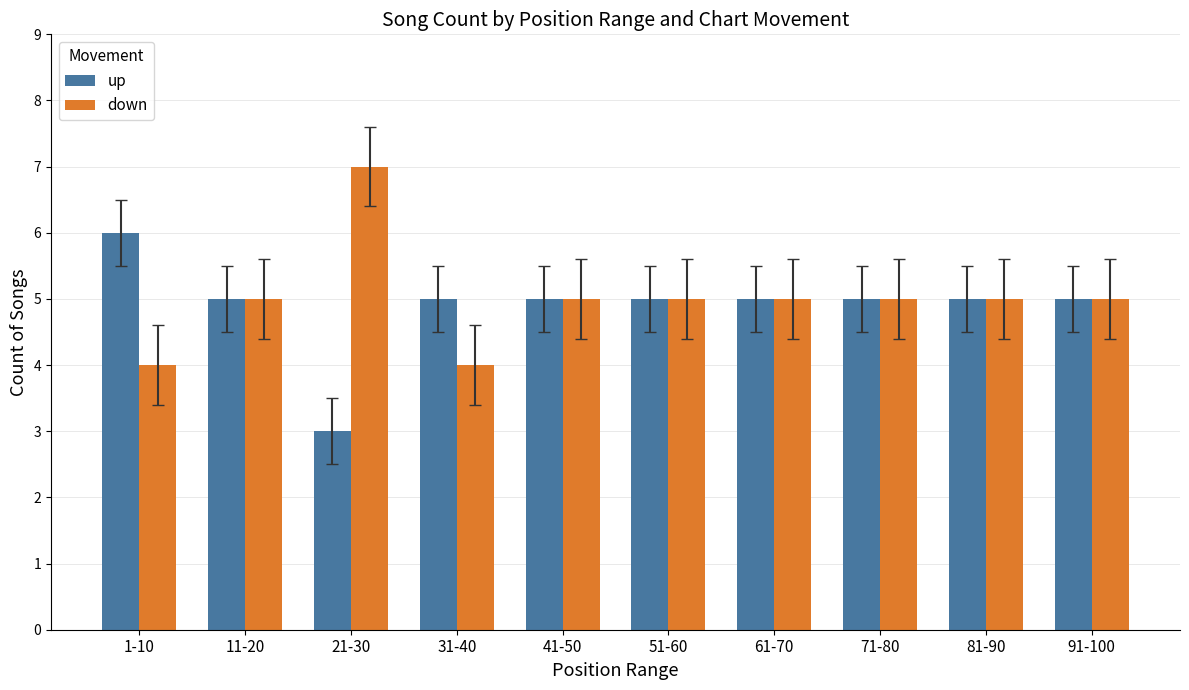

What is the label of the 2nd bar from the right?

81-90